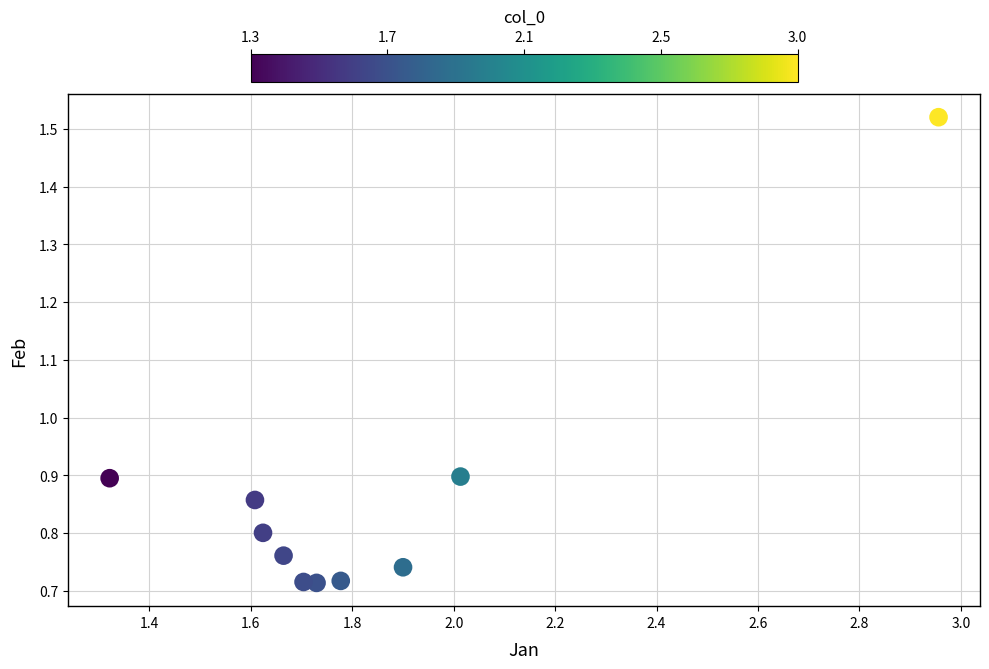

What is the average X value?

1.8